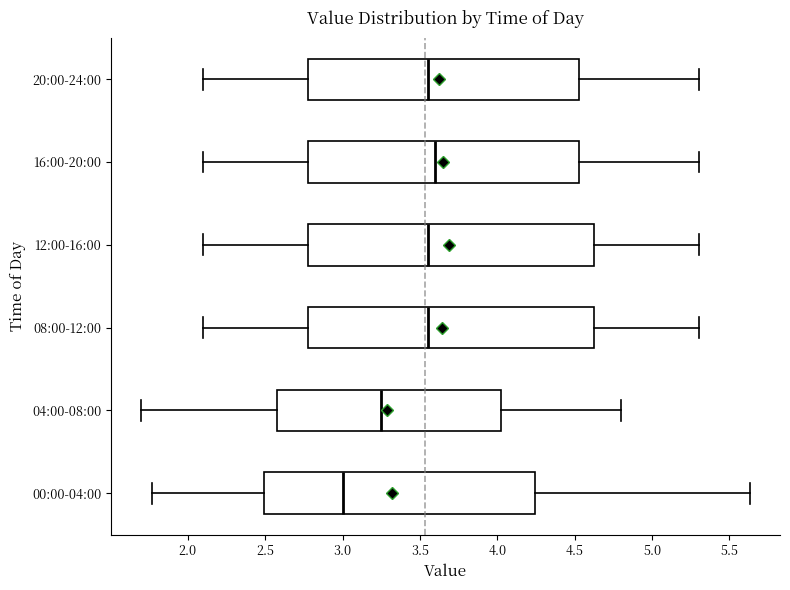

Which box's median line is the furthest to the right?

16:00-20:00